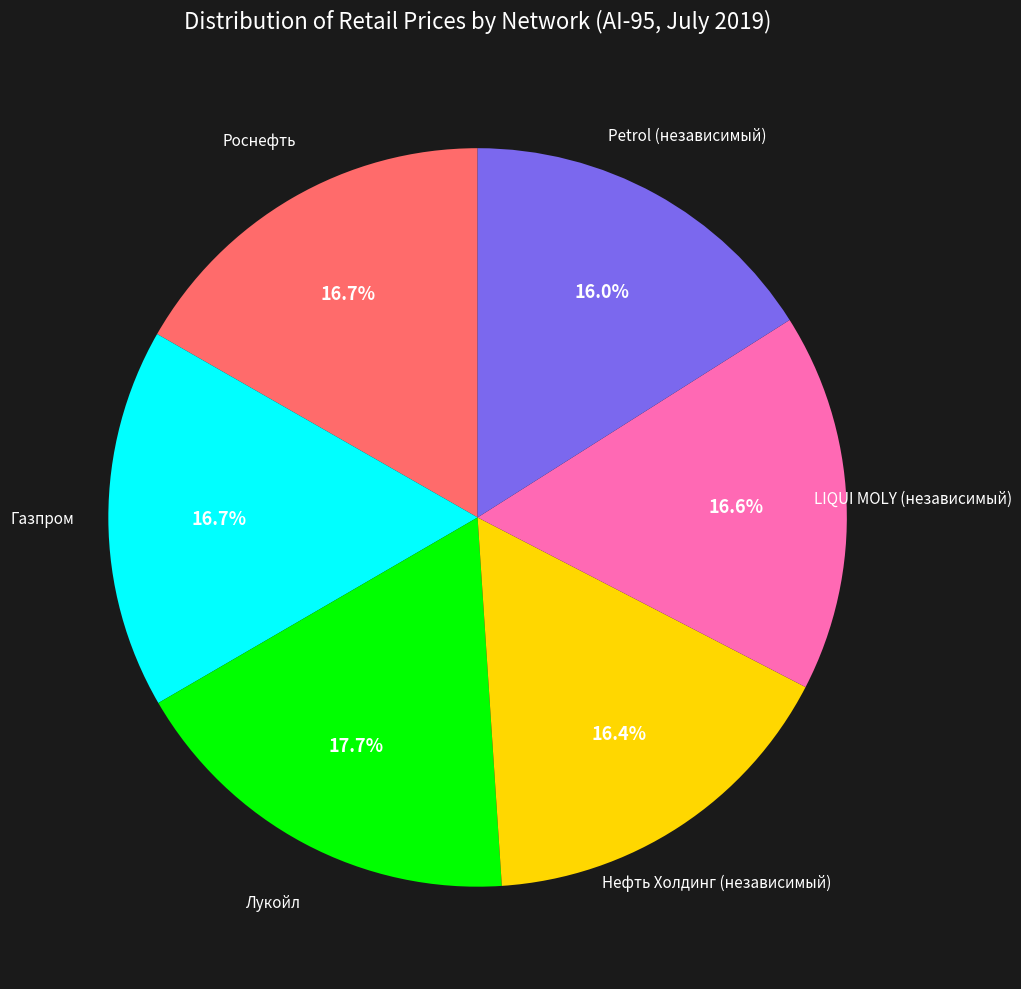

How many slices are in this pie chart?

6